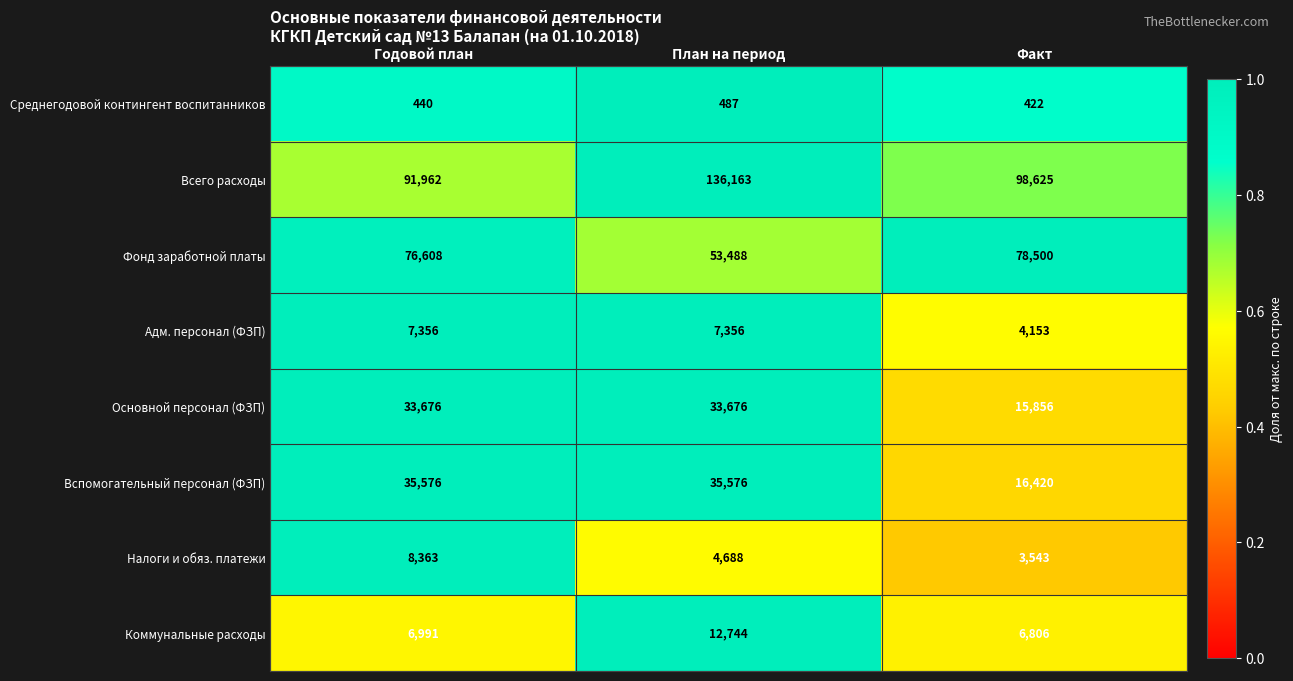

Which series has the largest total across all categories?

Всего расходы